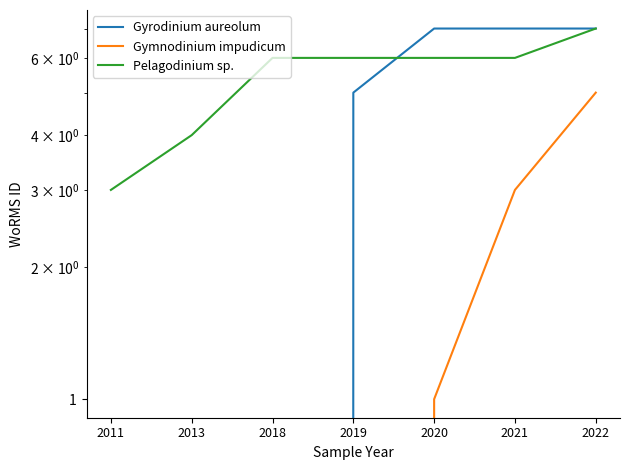

How many values in the Gyrodinium aureolum series are below 5?

3